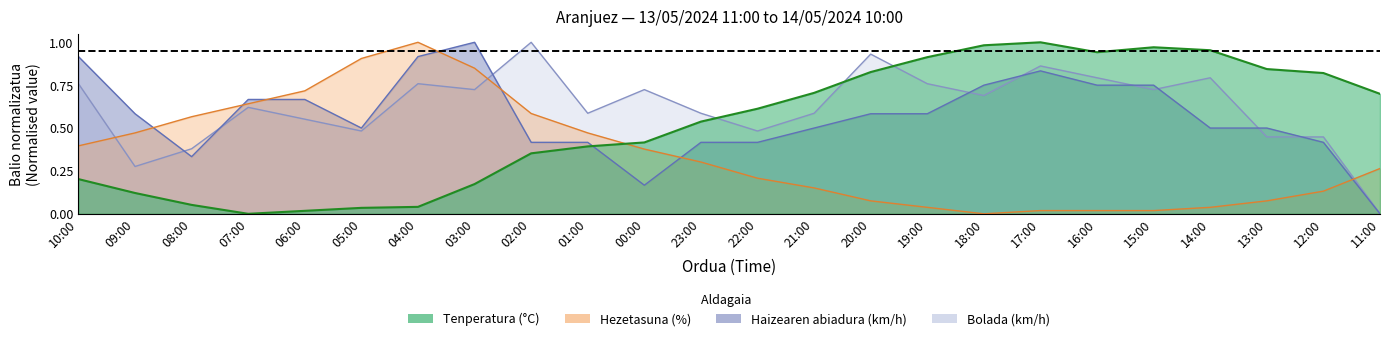

True or false: Haizearen abiadura (km/h) and Bolada (km/h) cross at least once.

True